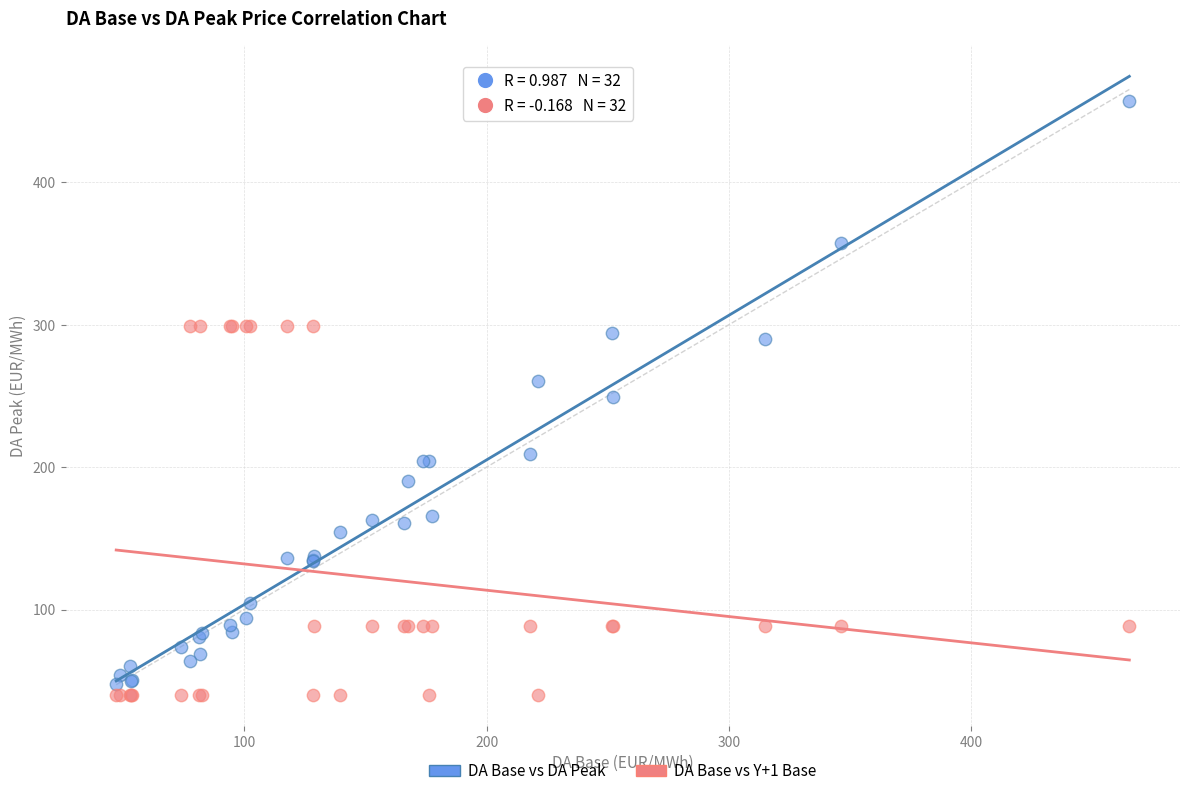

Which series contains the highest Y value?

DA Base vs DA Peak